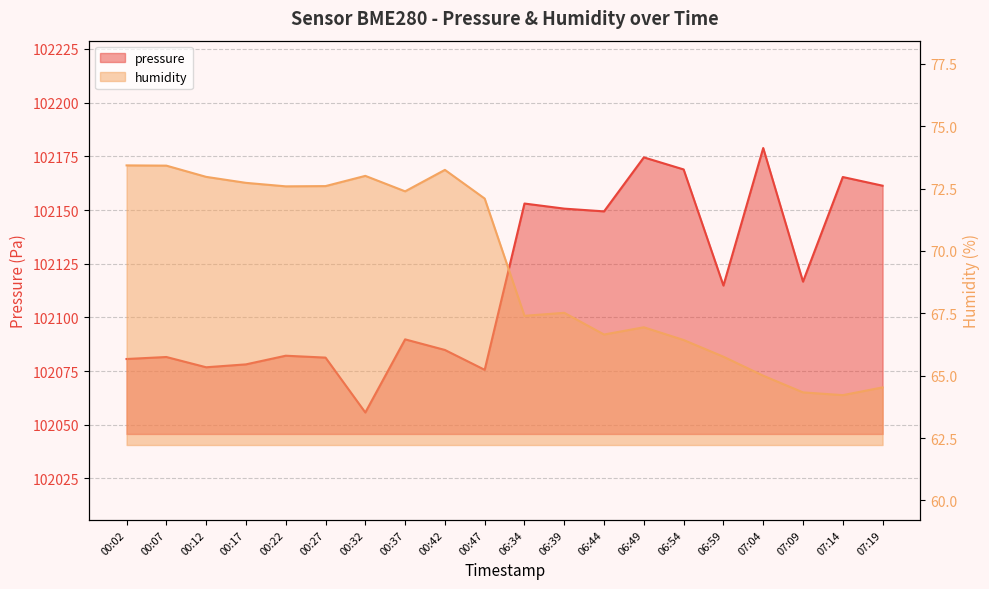

What is the value of the humidity point at the 5th from the left?

72.6